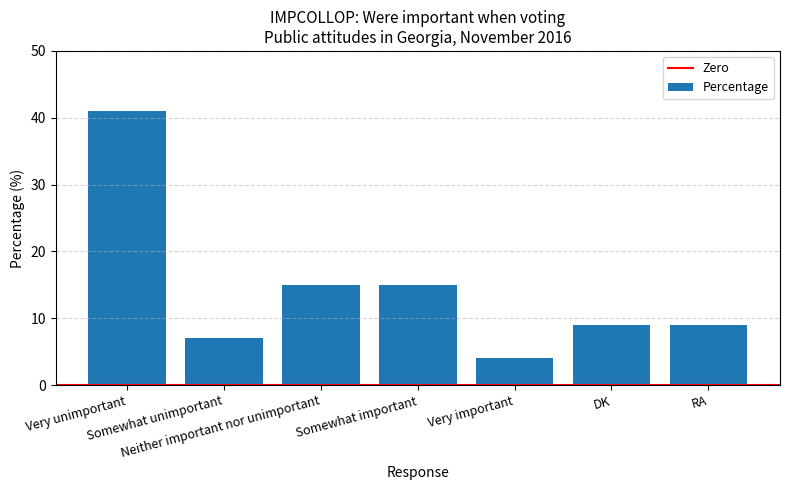

What is the smallest value displayed?

4